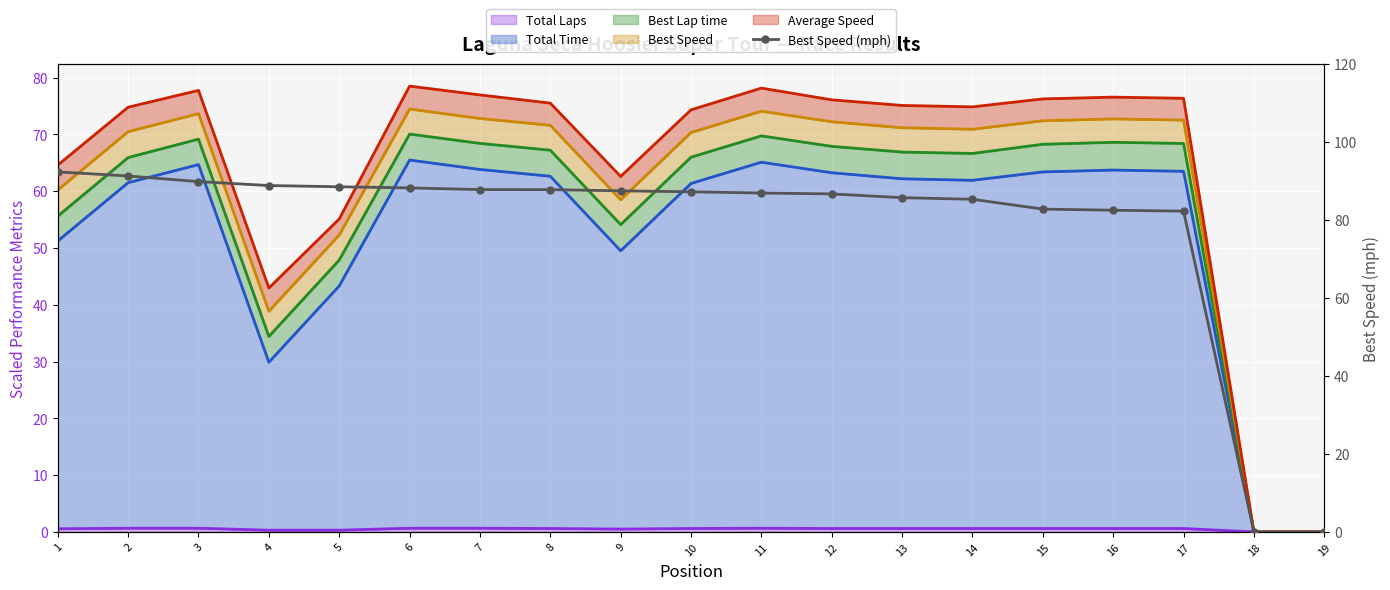

List the labels in order of value, largest first.

1, 2, 3, 4, 5, 6, 7, 8, 9, 10, 11, 12, 13, 14, 15, 16, 17, 18, 19